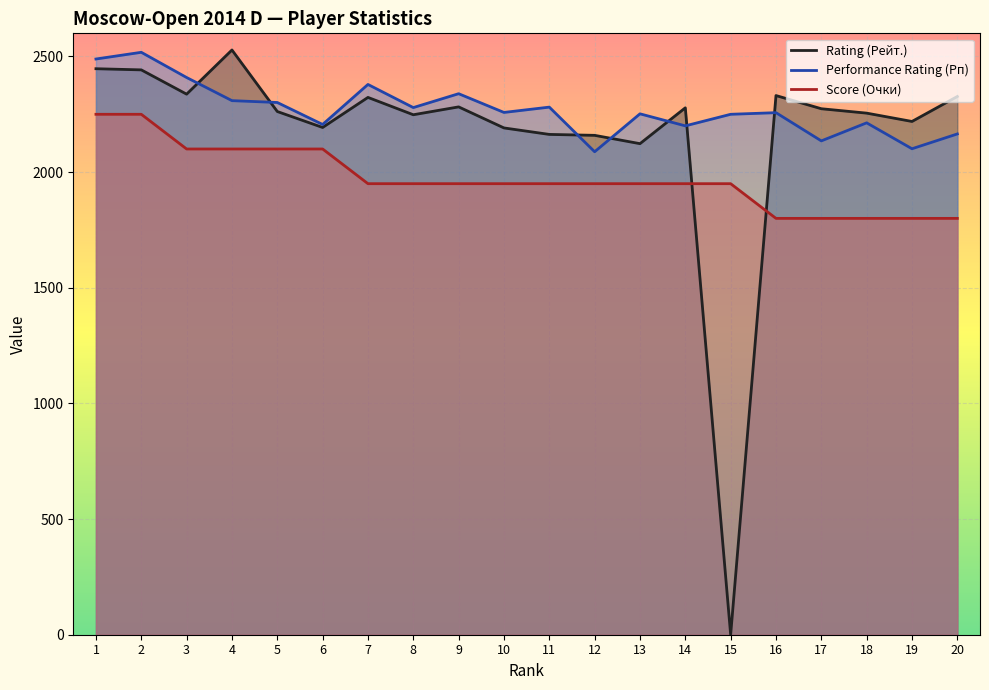

True or false: Score (Очки) and Performance Rating (Рп) intersect in this chart.

False